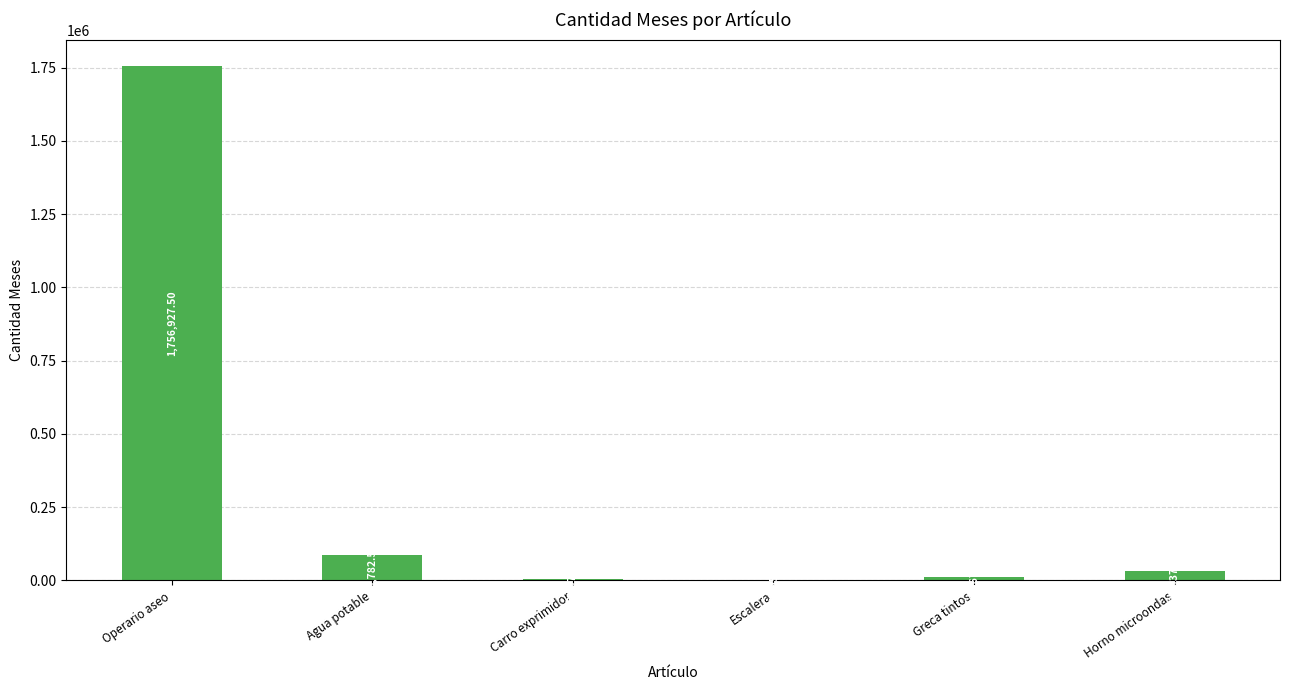

At which category does the chart reach its peak across all series?

Operario aseo